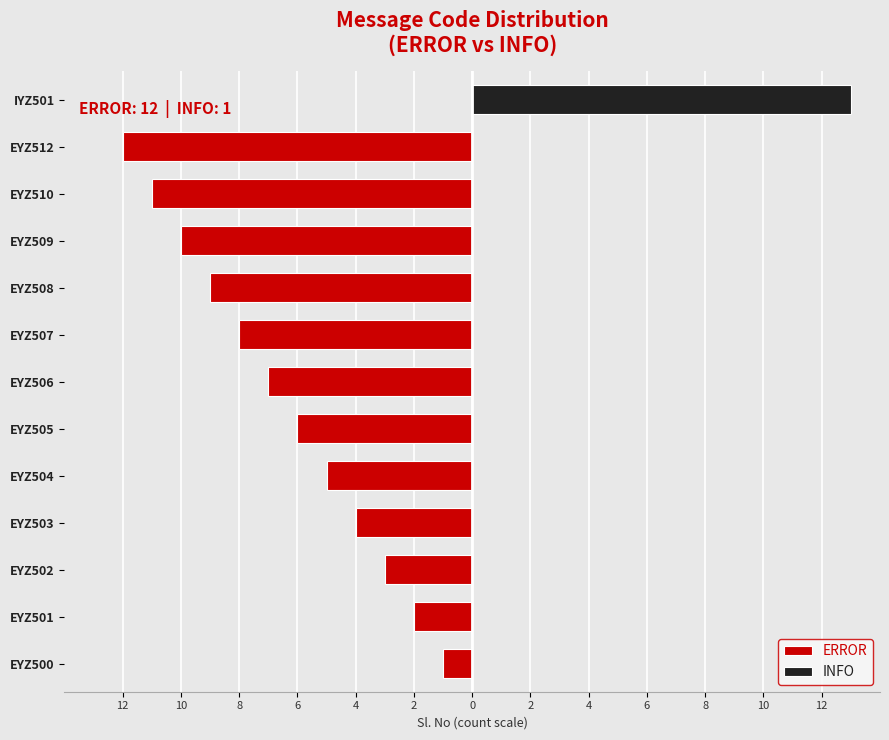

How many data points in INFO are above 0?

1